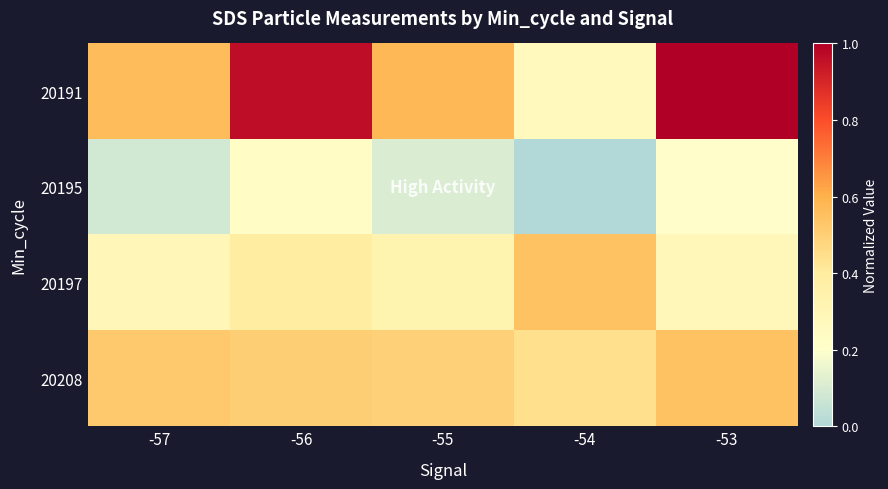

Reading left to right, list all the values displayed in this chart.

20191: -57=0.6	-56=1.0	-55=0.6	-54=0.3	-53=1.0
20195: -57=0.1	-56=0.2	-55=0.1	-54=0.0	-53=0.2
20197: -57=0.3	-56=0.4	-55=0.3	-54=0.5	-53=0.3
20208: -57=0.5	-56=0.5	-55=0.5	-54=0.4	-53=0.5